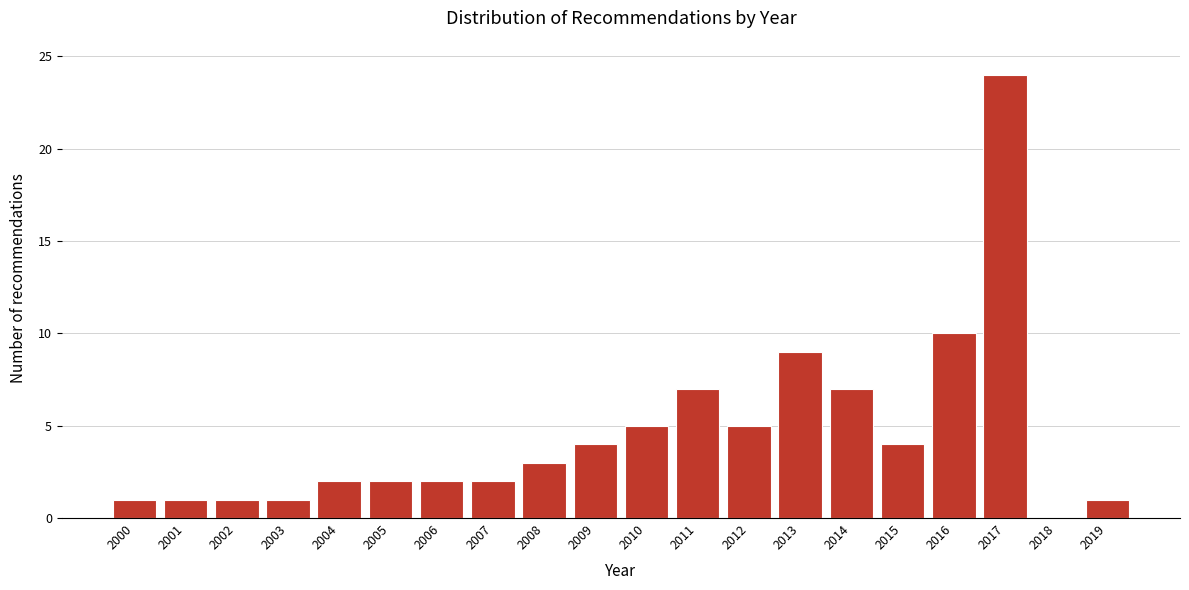

Reading left to right, transcribe all the data shown in this chart.

2000=1	2001=1	2002=1	2003=1	2004=2	2005=2	2006=2	2007=2	2008=3	2009=4	2010=5	2011=7	2012=5	2013=9	2014=7	2015=4	2016=10	2017=24	2018=0	2019=1